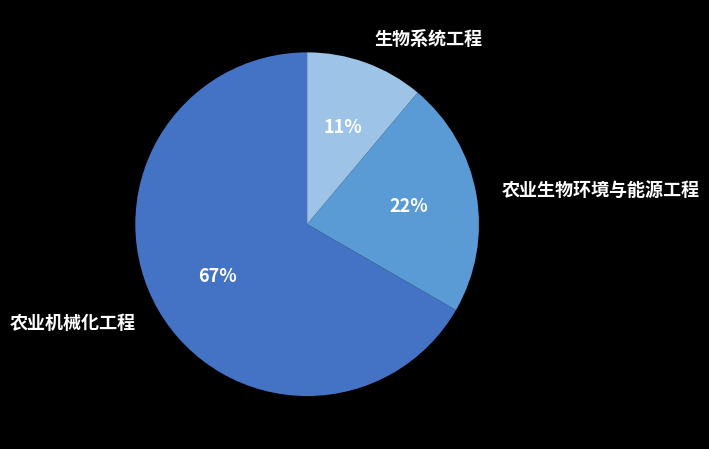

Rank the categories by value from lowest to highest.

生物系统工程, 农业生物环境与能源工程, 农业机械化工程